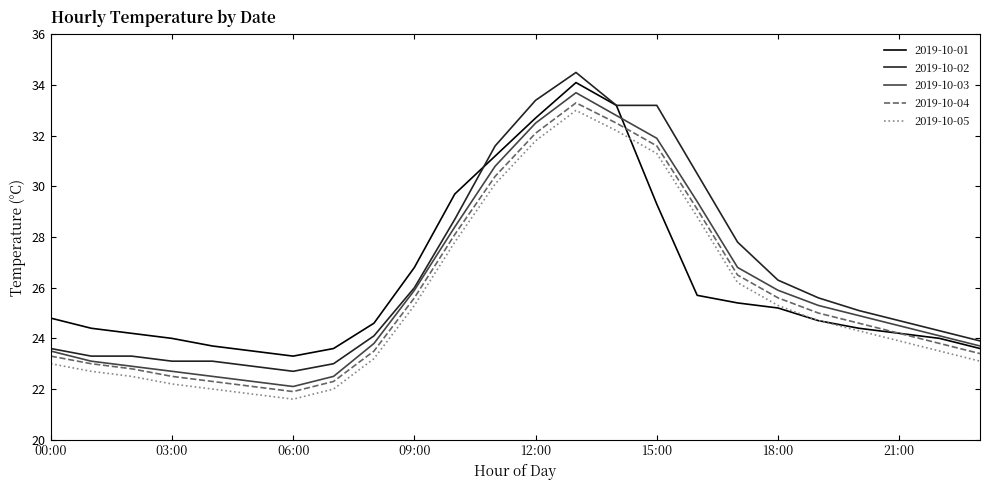

How many values in the 2019-10-03 series exceed 24?

14